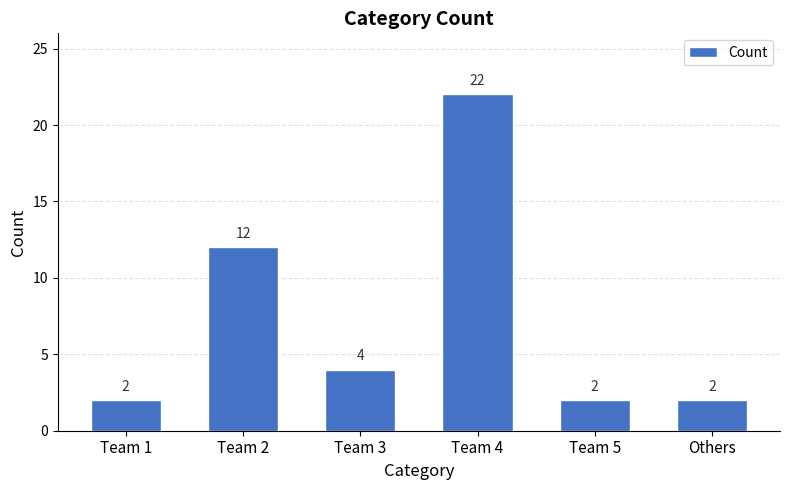

Between Others and Team 2, which is larger?

Team 2